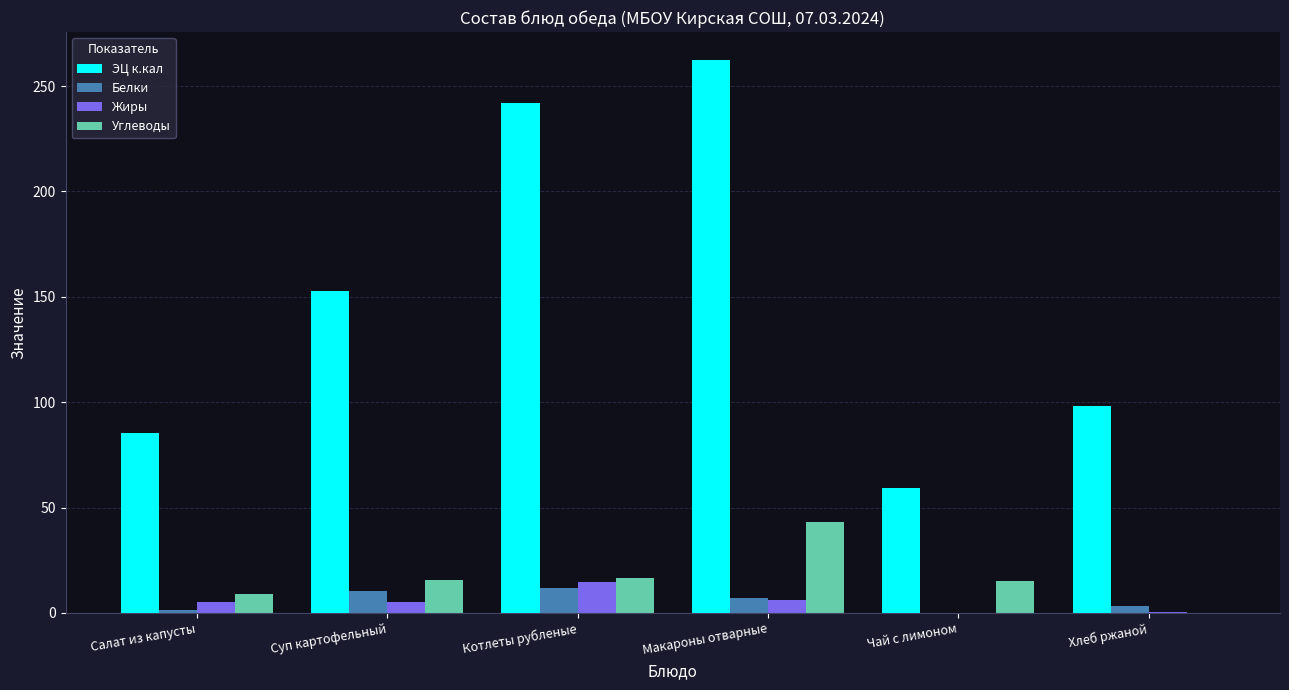

Is it true that Углеводы equals 0.0 at Хлеб ржаной?

True